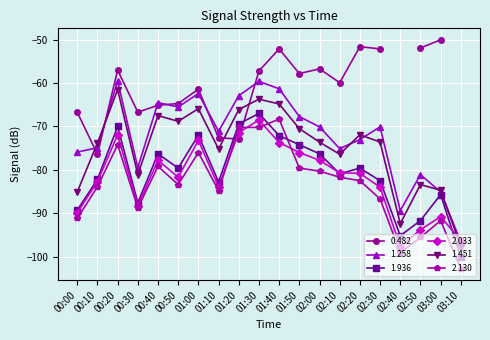

Which category has the lowest value across all series?

03:10